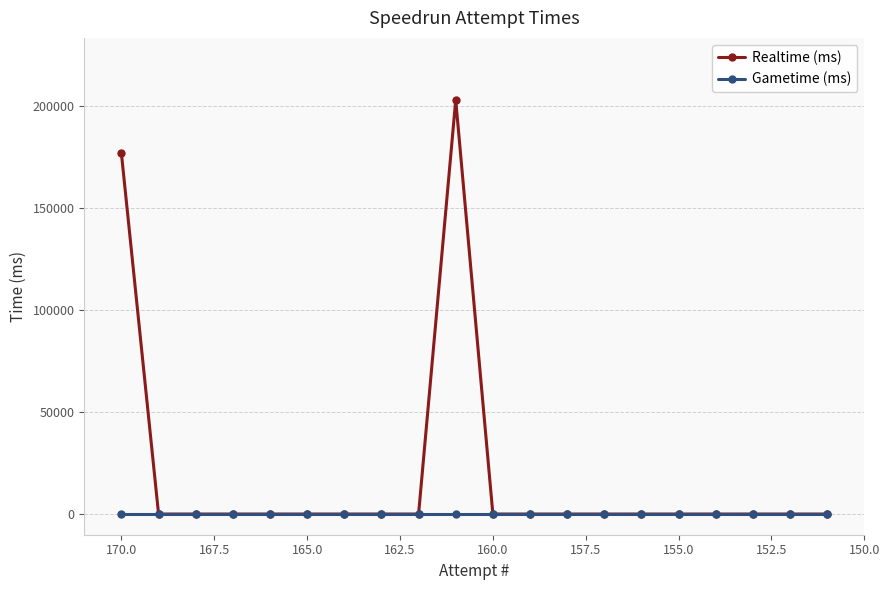

Is it true that Realtime (ms) equals -105115 at 152.5?

False